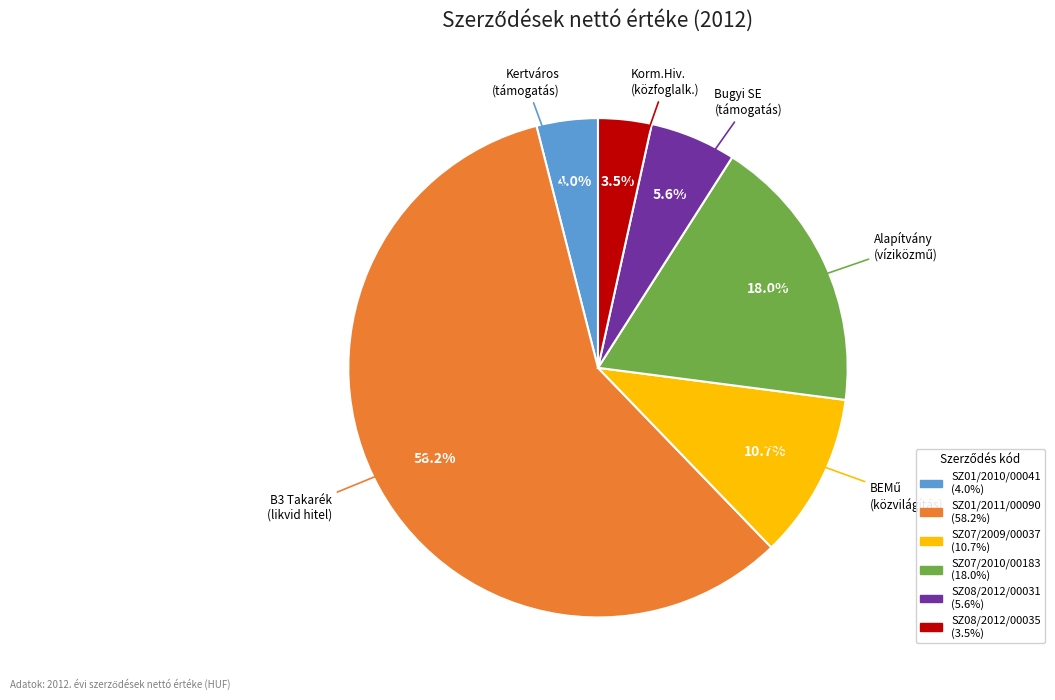

True or false: SZ07/2010/00183 accounts for 7% of the total.

False